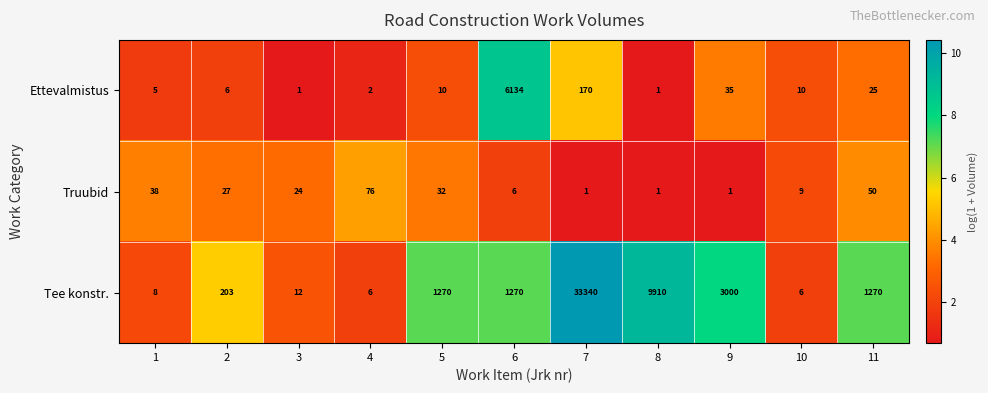

Which category has the highest value across all series?

7